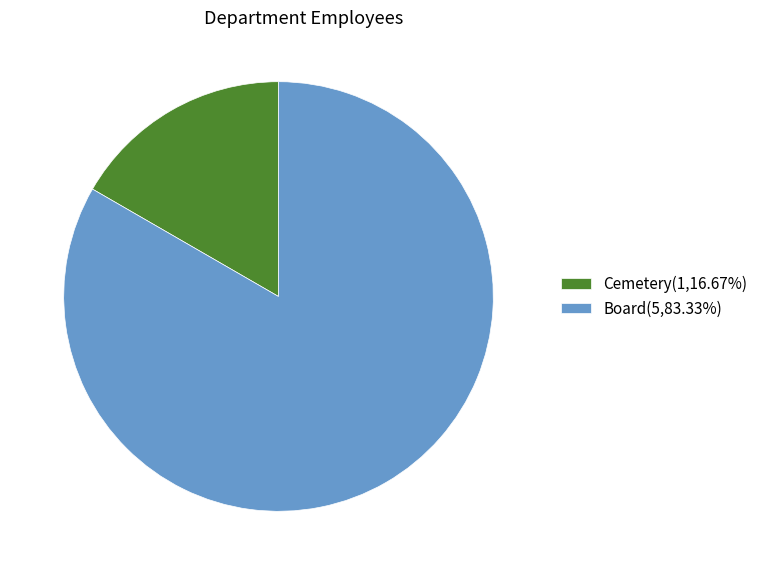

The Board slice represents 83% of the pie. True or false?

True